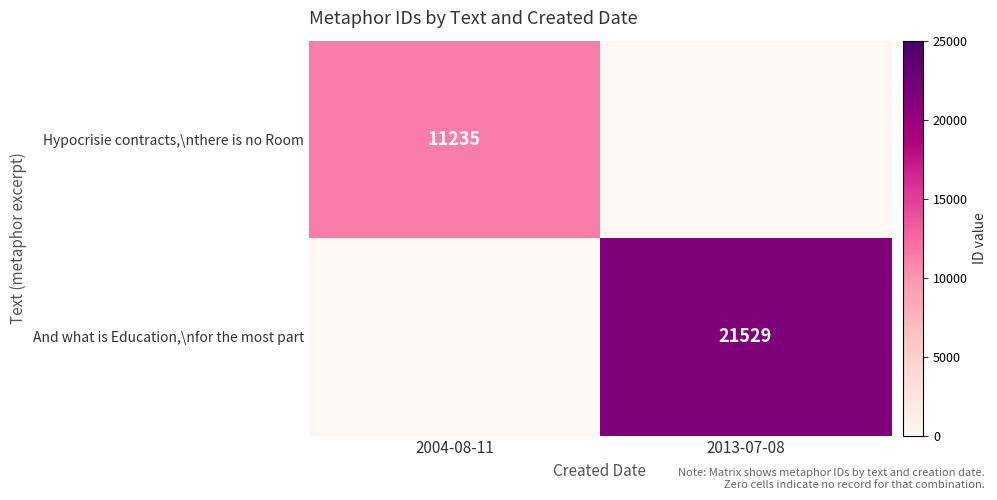

Is it true that Hypocrisie contracts,\nthere is no Room equals 11235 at 2004-08-11?

True